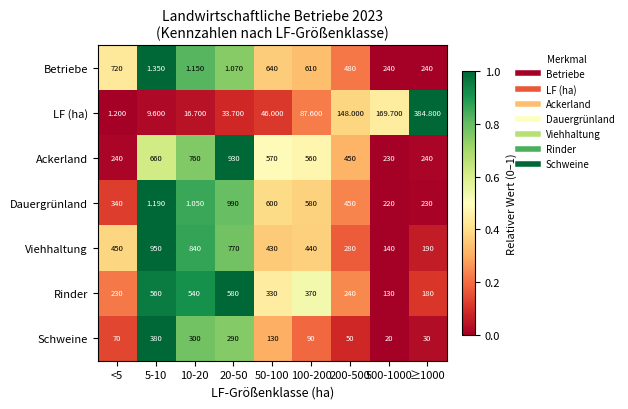

Which series changed the most between 200-500 and 500-1000?

Betriebe